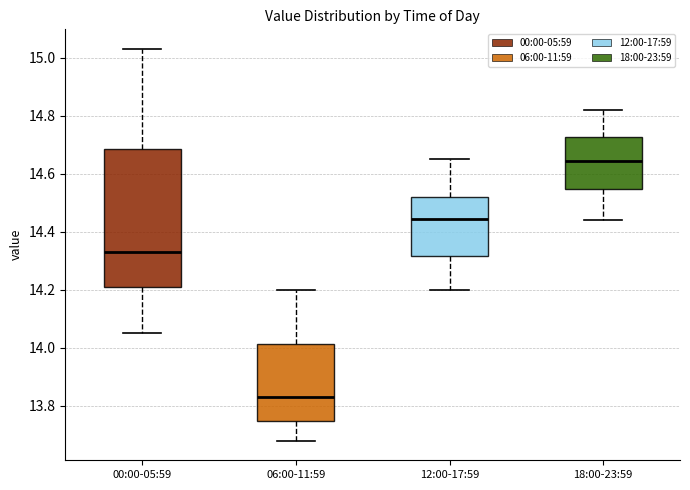

Which box is the tallest, from its lower edge to its upper edge?

00:00-05:59